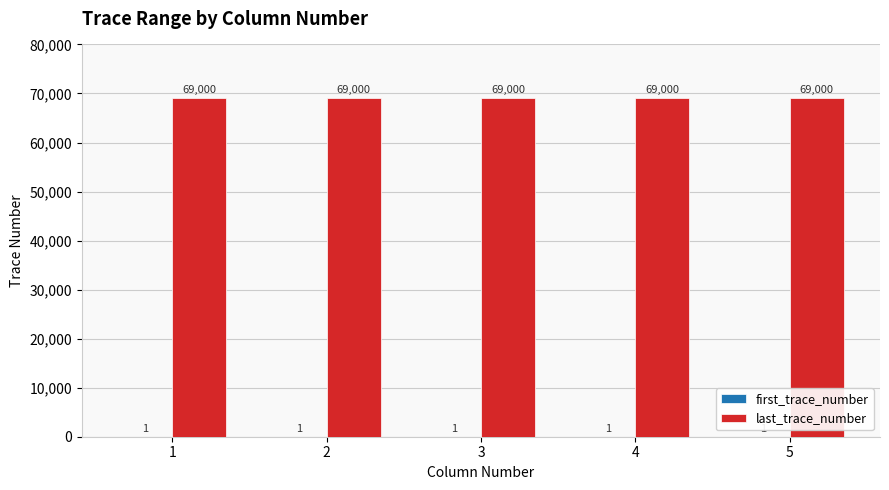

What is the total value across all series at 5?

69001